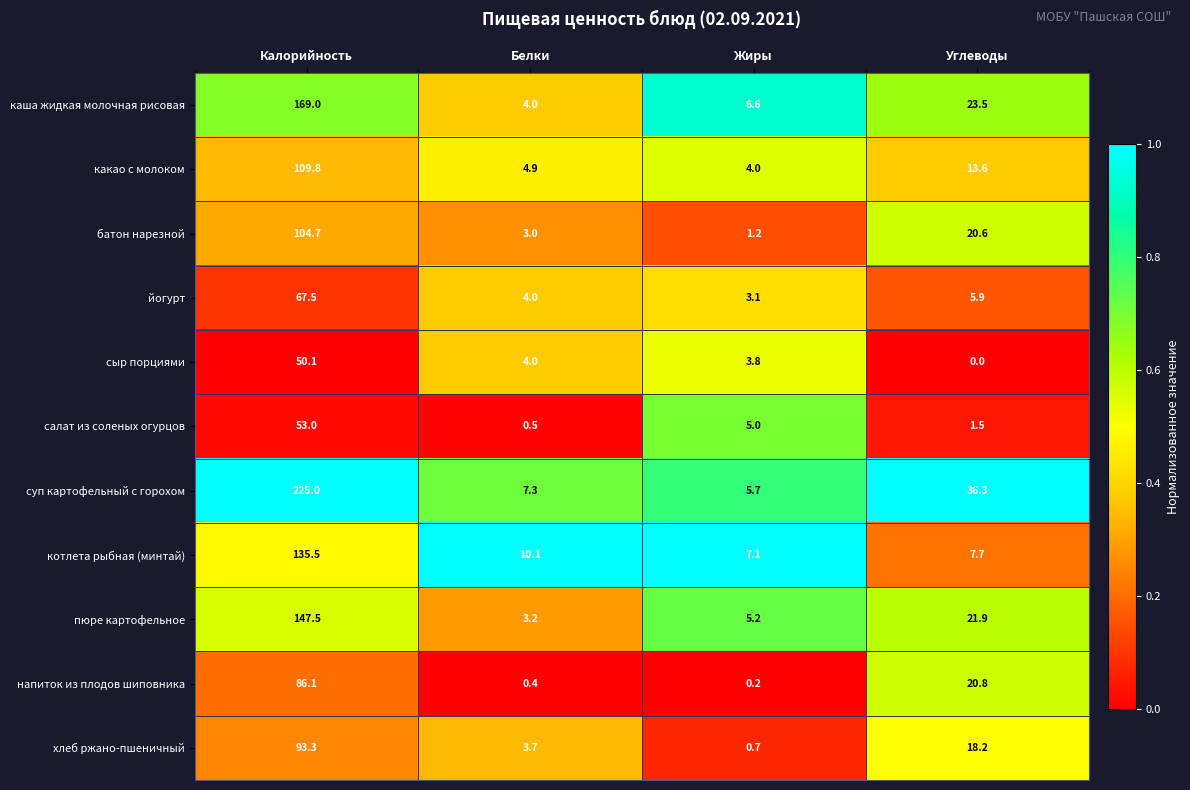

True or false: каша жидкая молочная рисовая has a value of 169.0 at Калорийность.

True